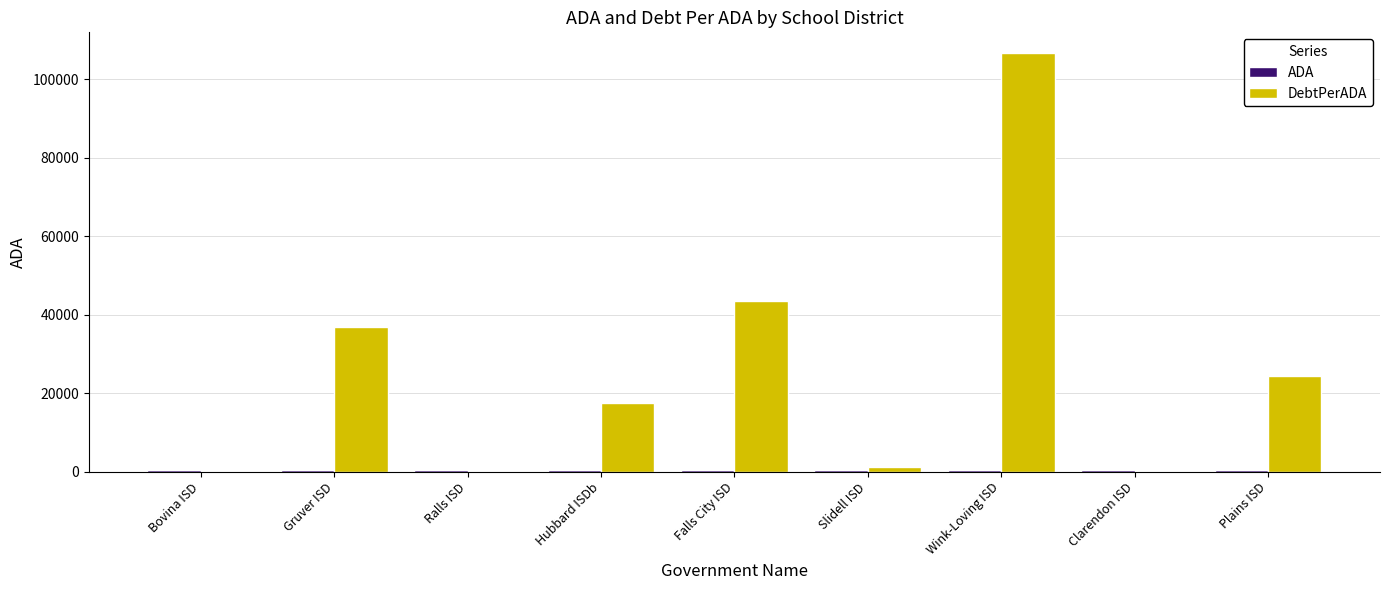

At which category is the sum across all series the highest?

Wink-Loving ISD